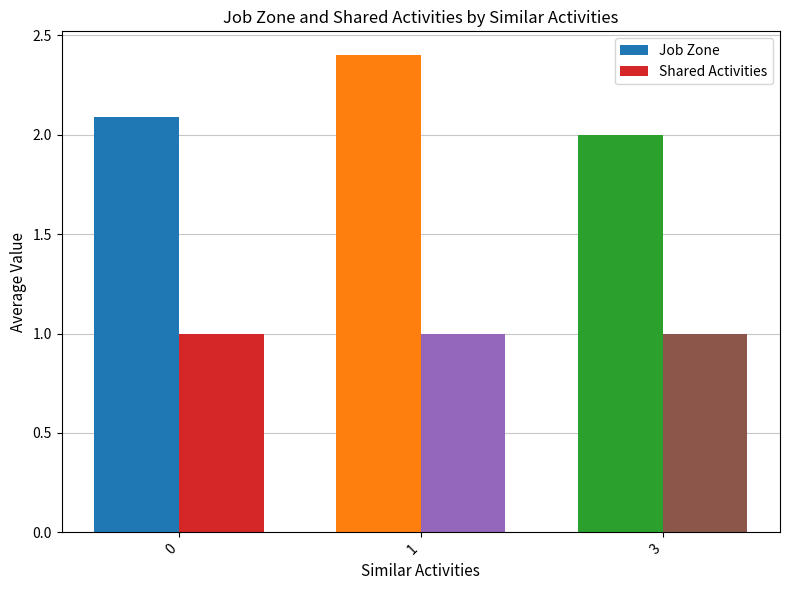

Is the value of Shared Activities at 3 greater than the value of Job Zone at 3?

No